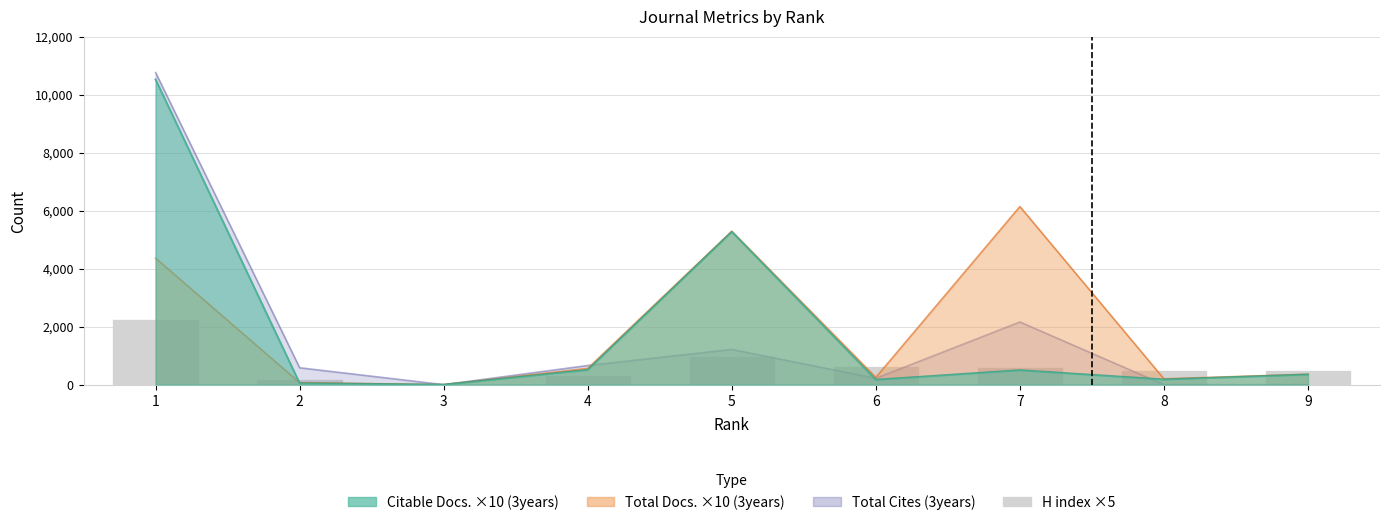

Between 3 and 2, which is larger?

2